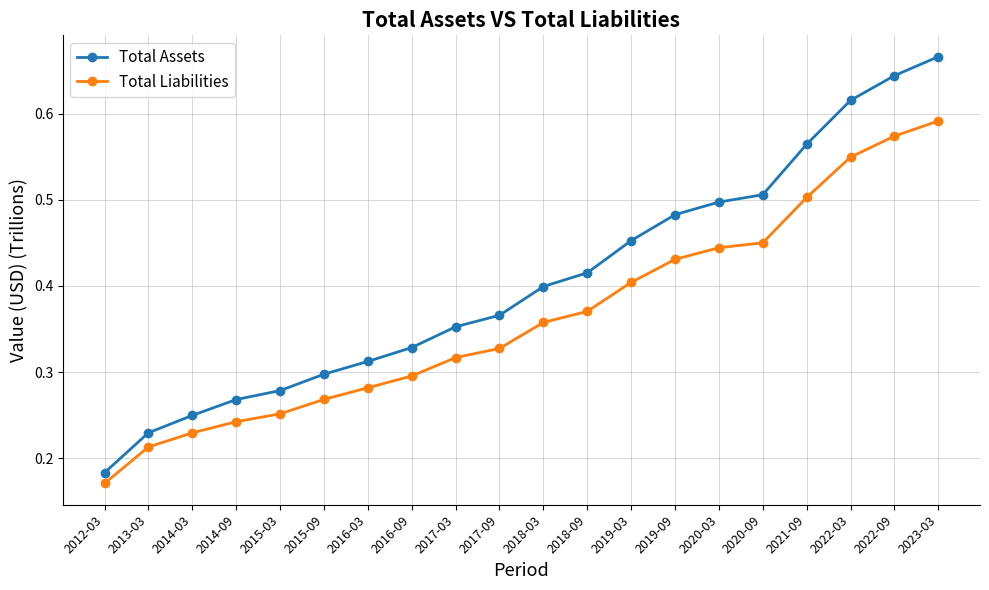

Which category has the highest value in the Total Assets series?

2023-03